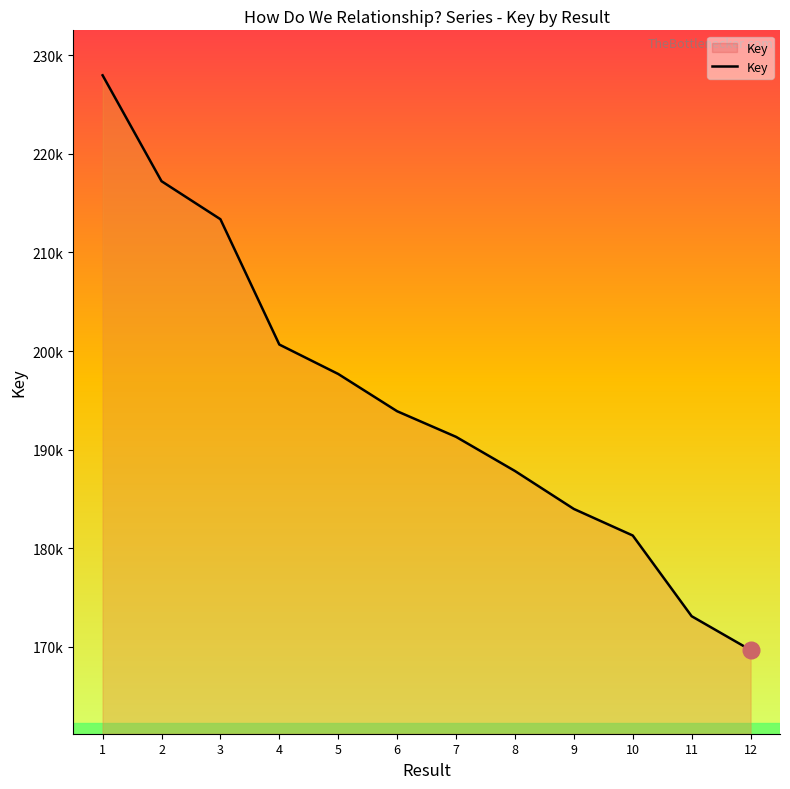

What is the minimum value shown in the chart?

169682500